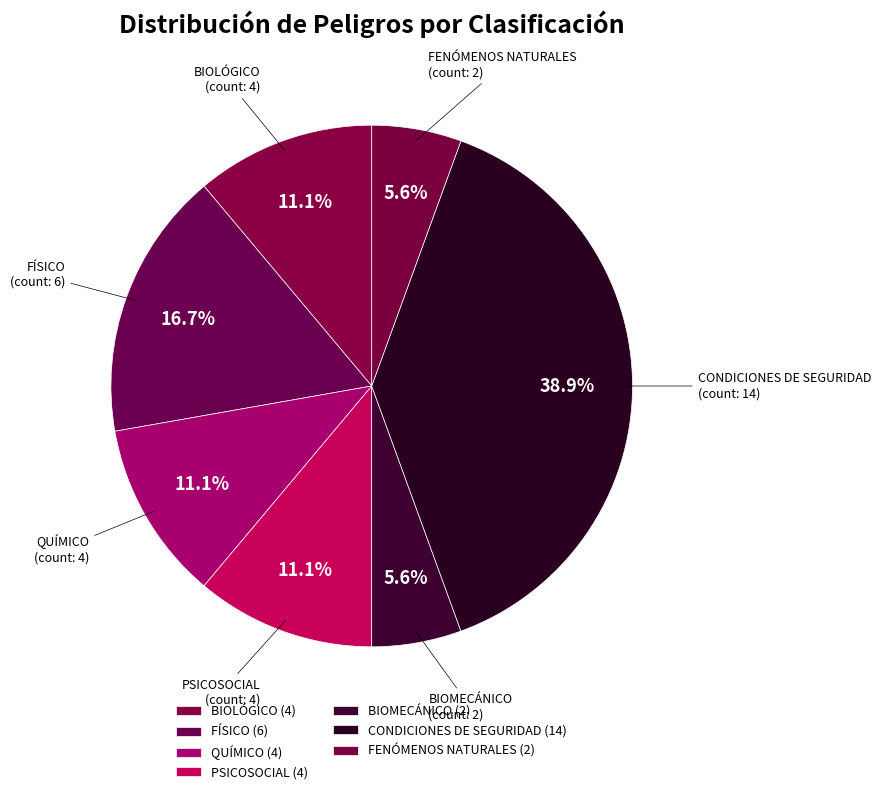

To the nearest percent, what is the difference between the largest and smallest slice percentages?

33%